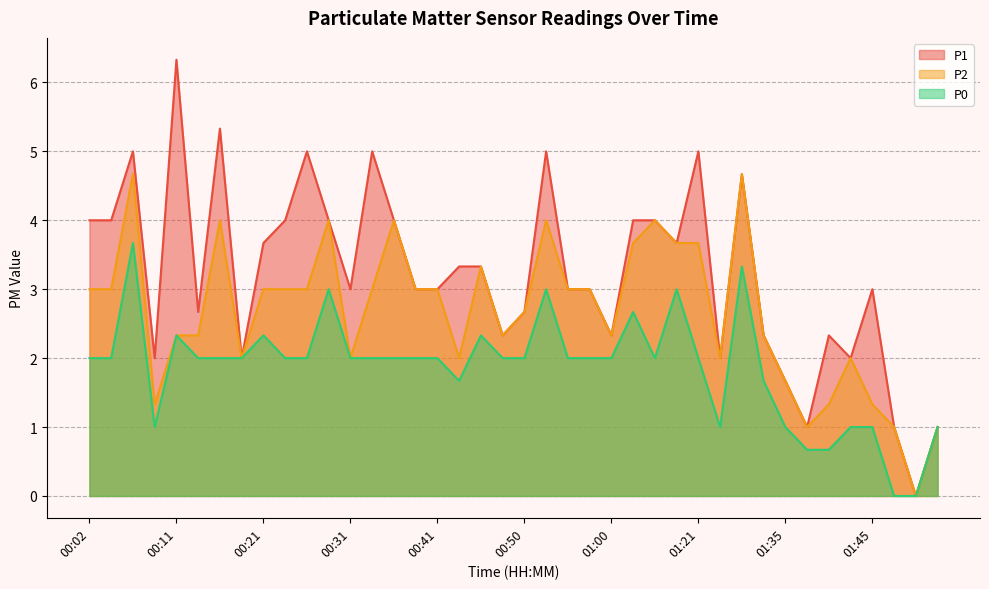

Is it true that P2 equals 0.8 at 00:58?

False